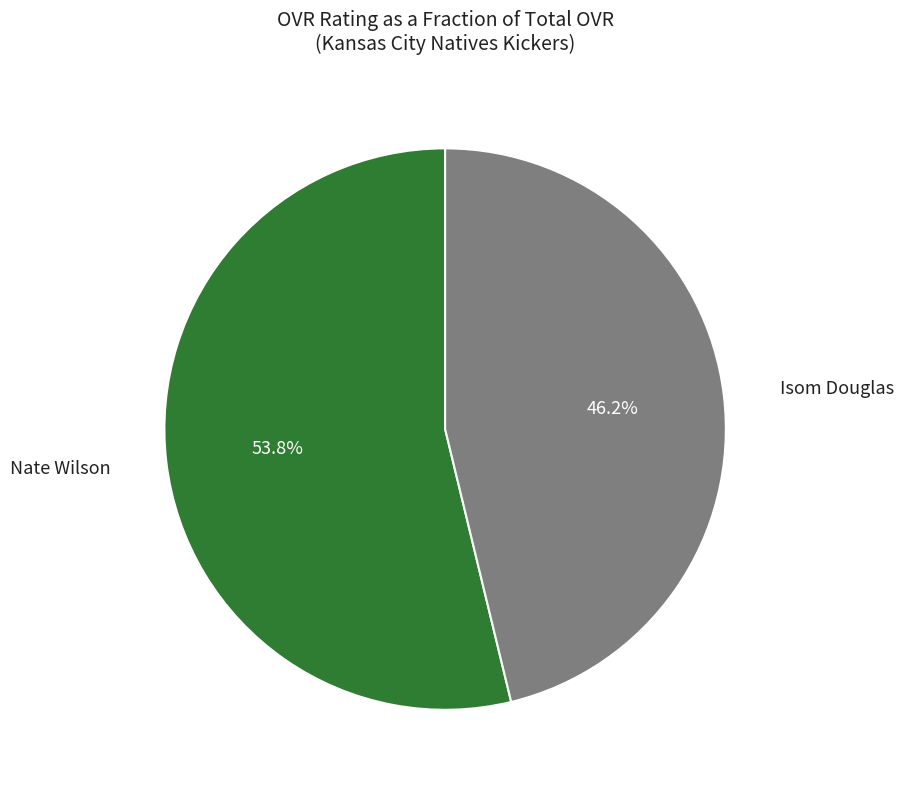

Is there a majority slice in this chart?

Yes